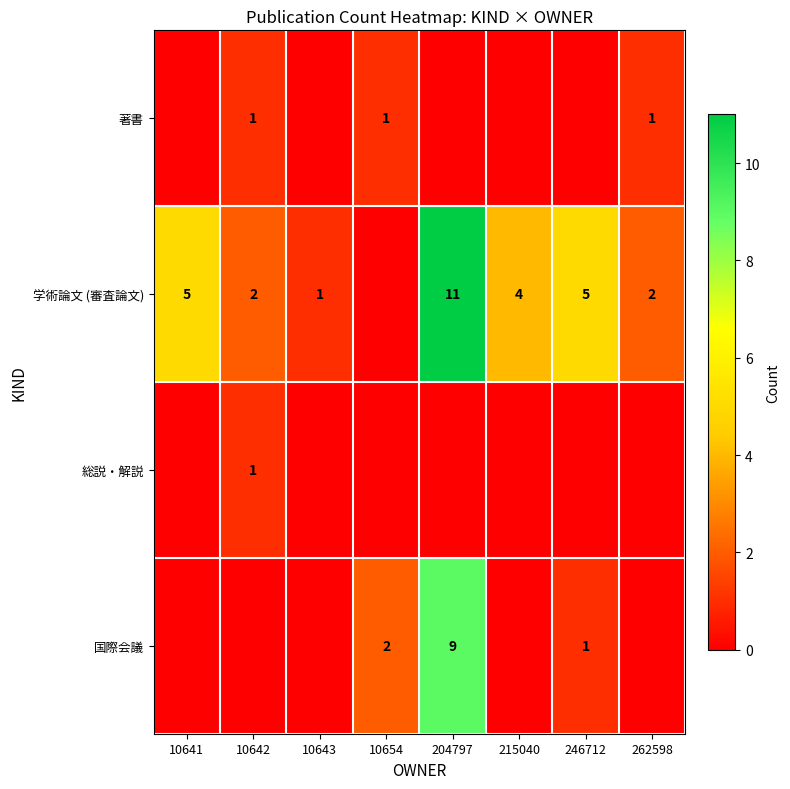

The 国際会議 series shows 2 at 246712. True or false?

False